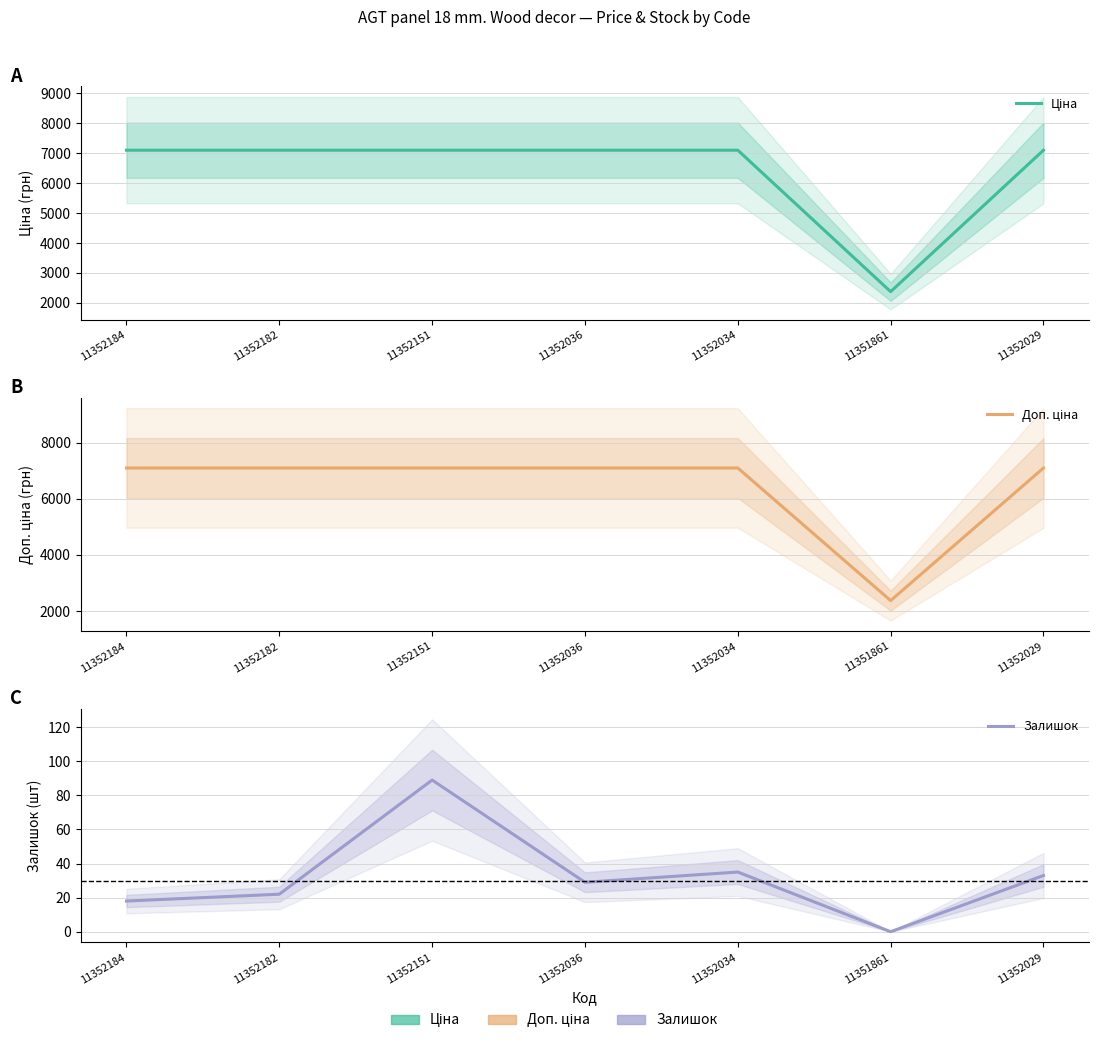

At how many categories does at least one series exceed 6345?

6